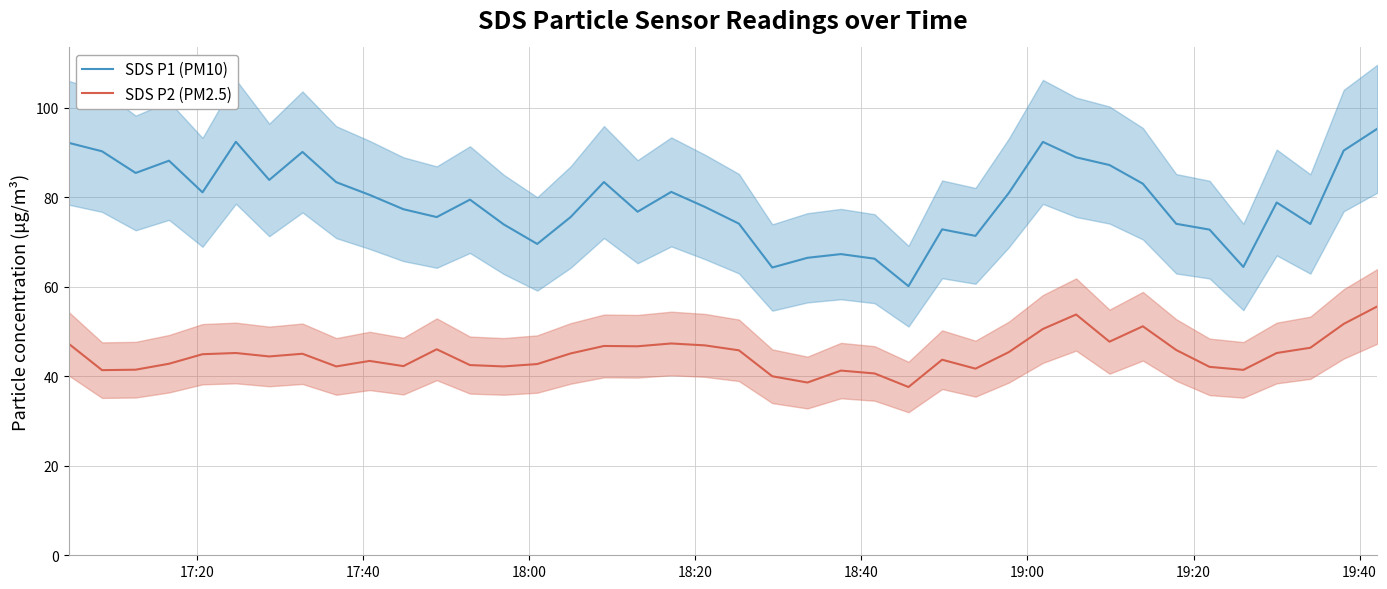

True or false: SDS P1 (PM10) and SDS P2 (PM2.5) cross at least once.

False